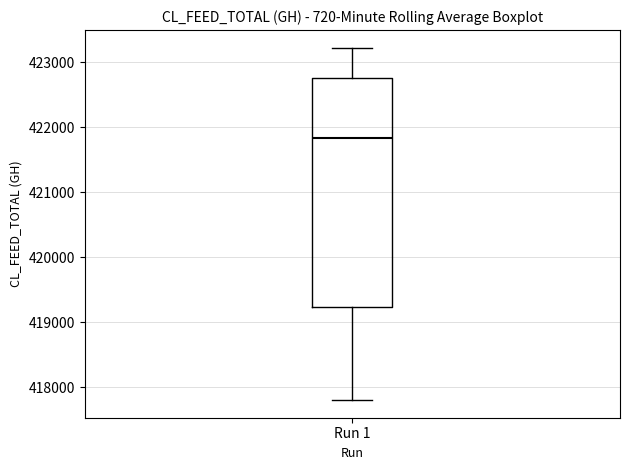

Where is the upper edge of the box for Run 1 on the y-axis? The values are not printed on the chart, so give them approximately, as read against the axis.

422800